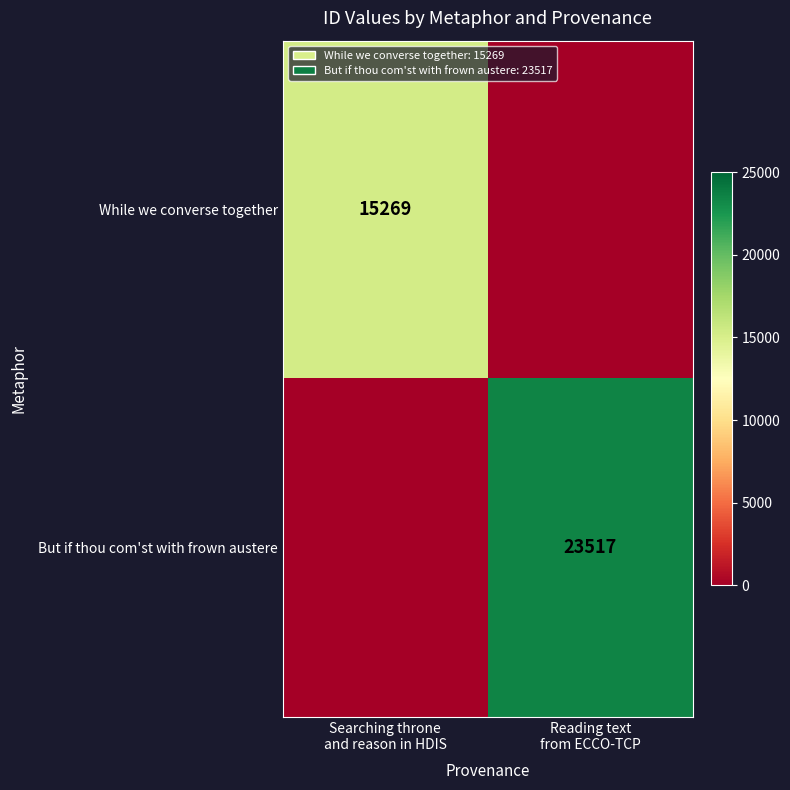

Rank the series by their maximum value, from highest to lowest.

But if thou com'st with frown austere, While we converse together